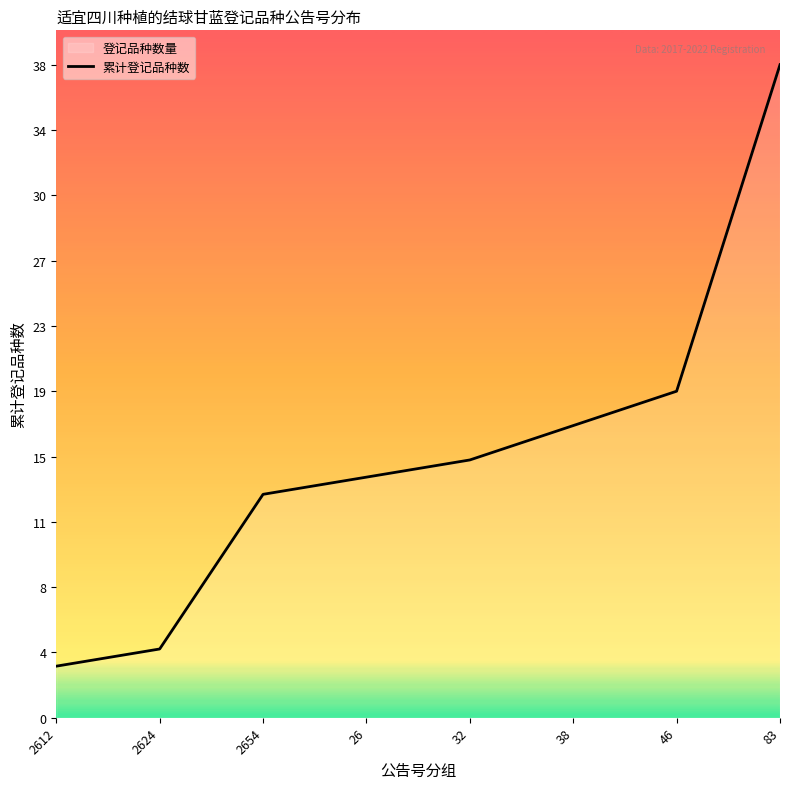

What is the change in value from 2624 to 26?

+10